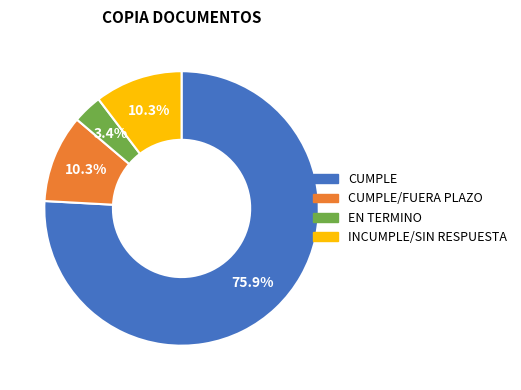

Is CUMPLE the majority of the pie?

Yes